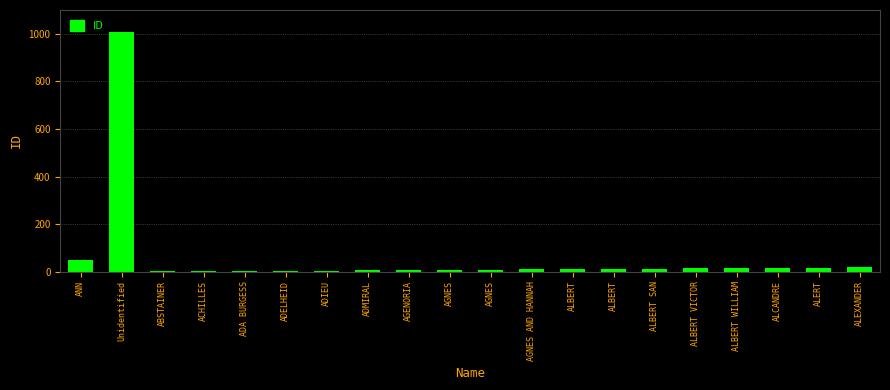

What is the label of the 16th bar from the right?

ADA BURGESS